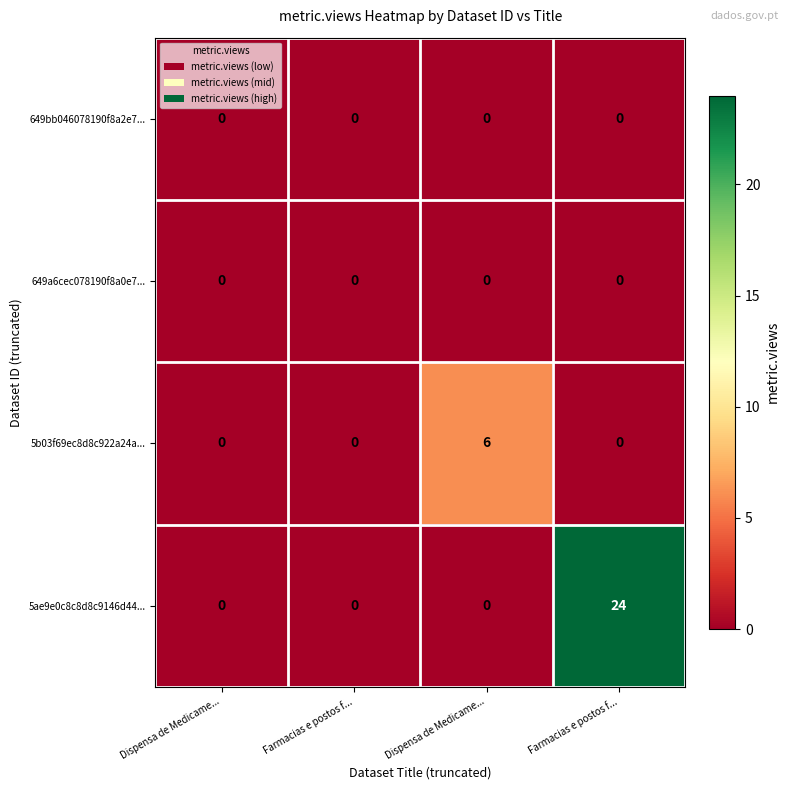

Count the number of categories in the chart.

4